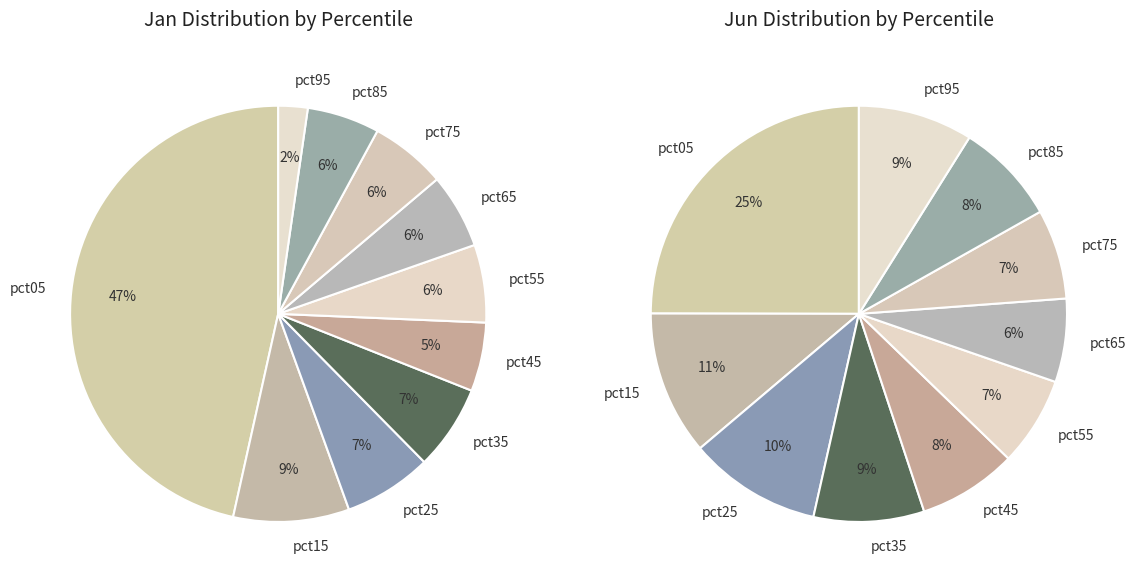

How many slices are in this pie chart?

10